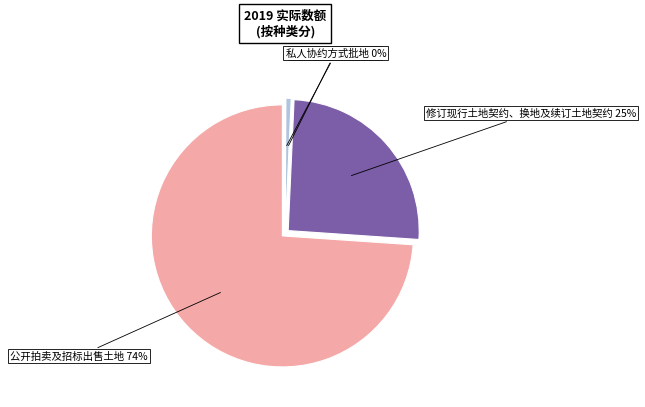

Do 公开拍卖及招标出售土地 and 私人协约方式批地 together represent more than half of the pie?

Yes